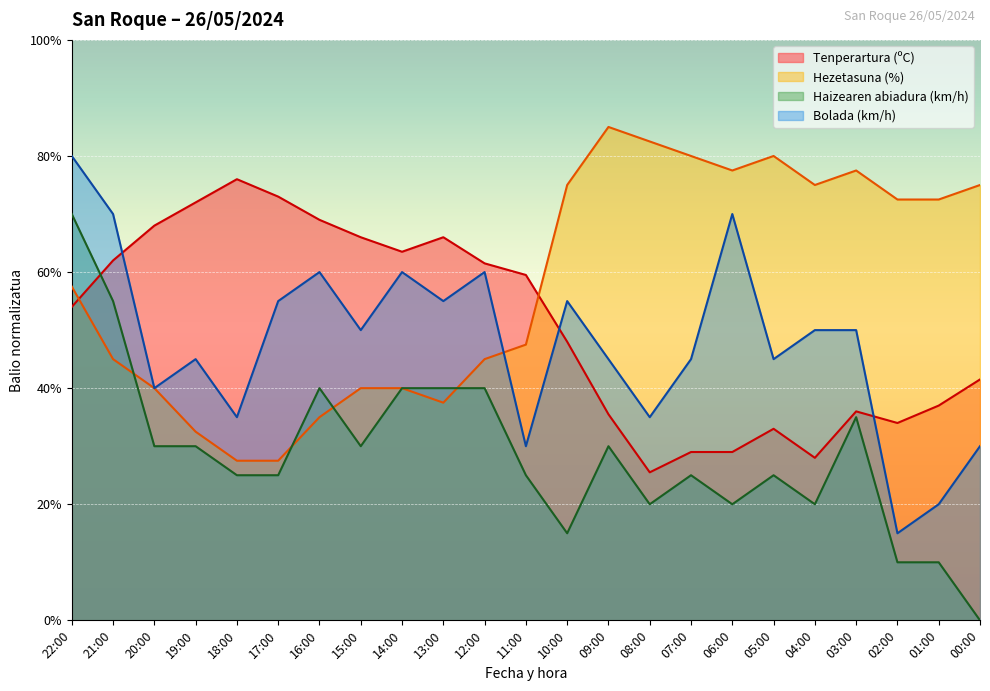

True or false: Bolada (km/h) has more than 0 points higher than both neighbors.

True